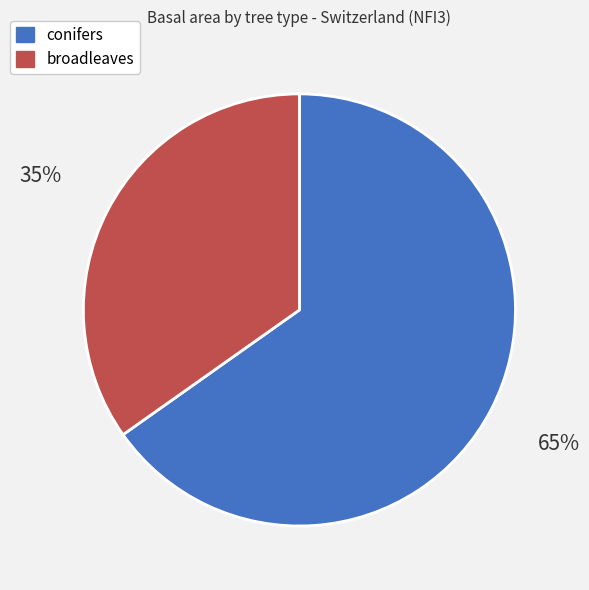

To the nearest percent, what is the difference between the broadleaves and conifers slice percentages?

30%